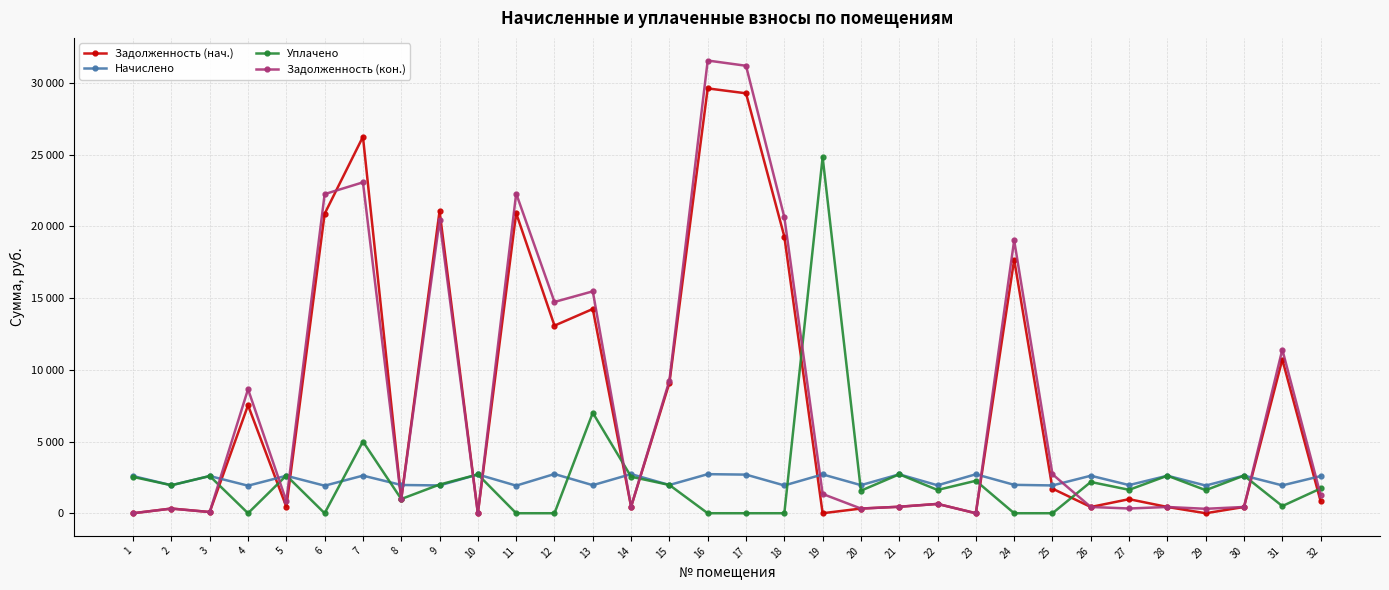

Reading right to left, transcribe all the data shown in this chart.

Задолженность (нач.): 835.6	10715.5	437.0	0.0	435.8	980.2	435.8	1714.5	17675.5	0.0	649.4	452.2	326.4	0.0	19289.4	29270.9	29614.0	9093.8	454.6	14237.9	13077.9	20913.0	0.2	21065.6	995.3	26242.5	20875.2	449.3	7525.6	84.0	326.5	0.0
Начислено: 2586.9	1941.1	2622.0	1930.5	2615.0	1962.1	2615.0	1937.5	1979.6	2716.7	1948.1	2713.3	1958.6	2706.2	1937.5	2692.2	2723.8	1969.1	2727.3	1955.1	2734.3	1923.5	2702.7	1937.5	1969.1	2622.0	1920.0	2611.4	1920.0	2593.9	1951.6	2590.4
Уплачено: 1724.6	500.0	2622.0	1608.8	2615.0	1632.2	2179.2	0.0	0.0	2263.8	1623.4	2713.3	1572.7	24817.8	0.0	0.0	0.0	1969.1	2545.3	7000.8	0.0	0.0	2702.7	2000.0	990.8	5000.0	0.0	2629.4	0.0	2593.9	1951.6	2530.8
Задолженность (кон.): 1272.0	11406.0	437.0	308.6	435.8	330.4	435.8	2716.7	19017.4	0.0	649.4	452.2	326.4	1343.9	20637.5	31190.6	31556.3	9247.9	454.6	15467.5	14727.8	22284.6	0.2	20405.4	986.5	23065.5	22244.3	856.5	8646.5	84.0	325.3	0.0